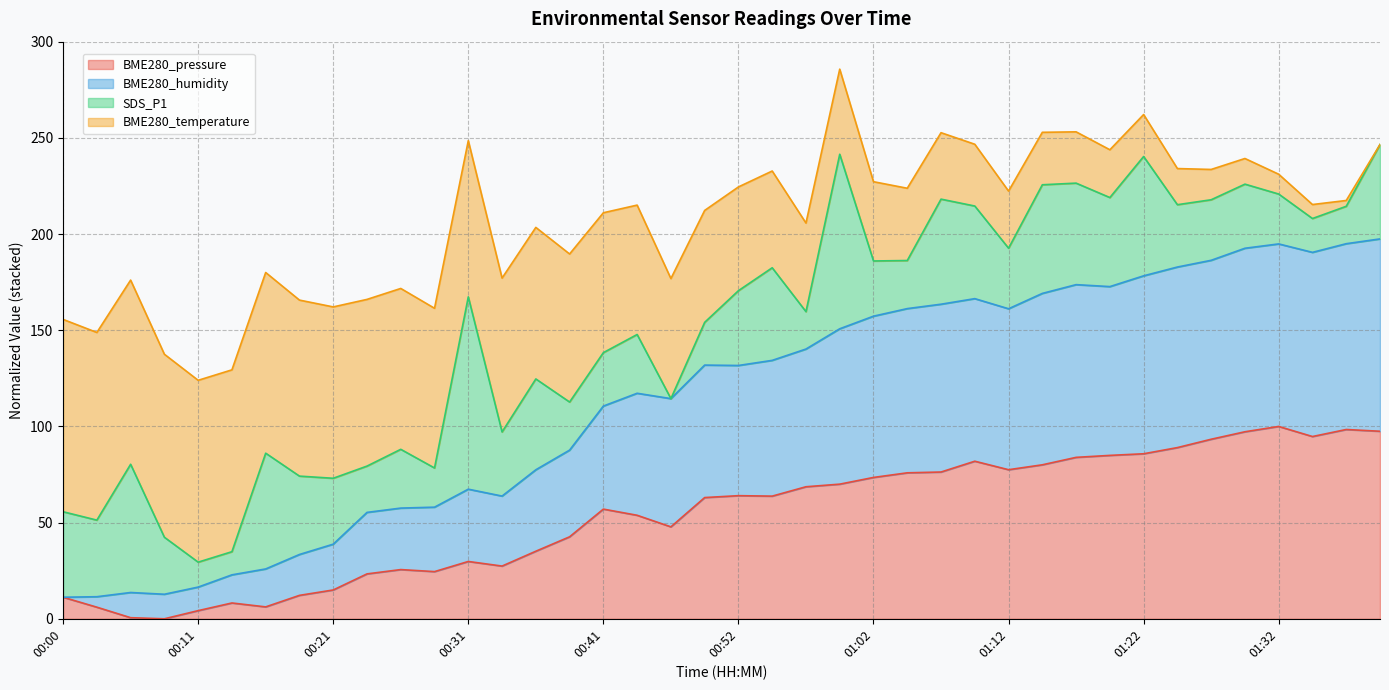

The BME280_pressure series shows 94.2 at 00:44. True or false?

False